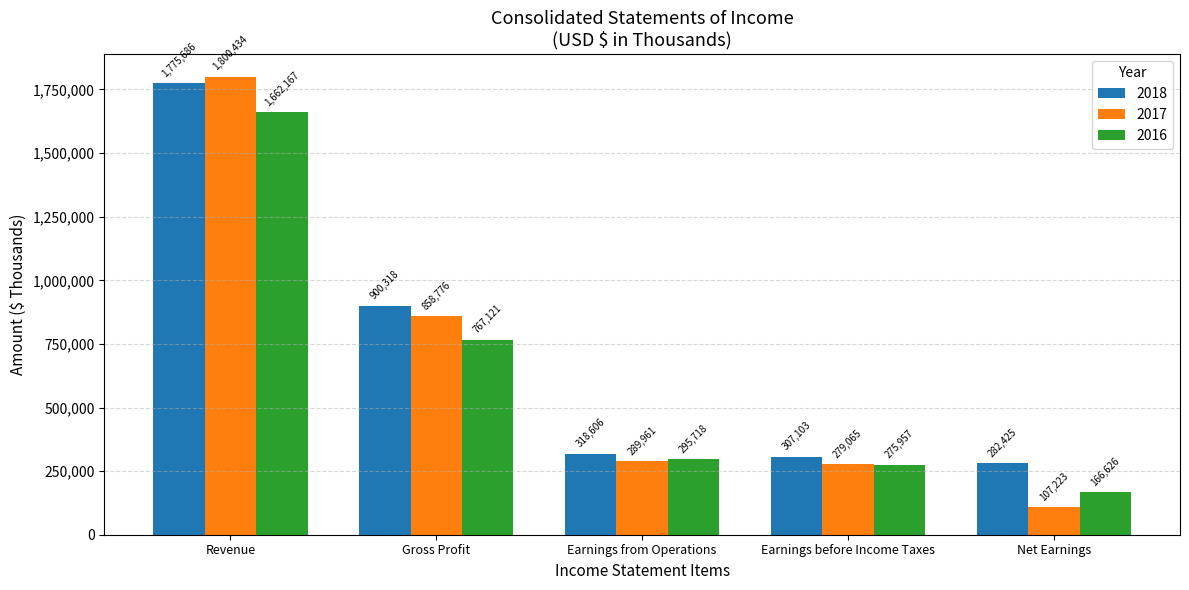

What is the sum of all 2018 values?

3584138